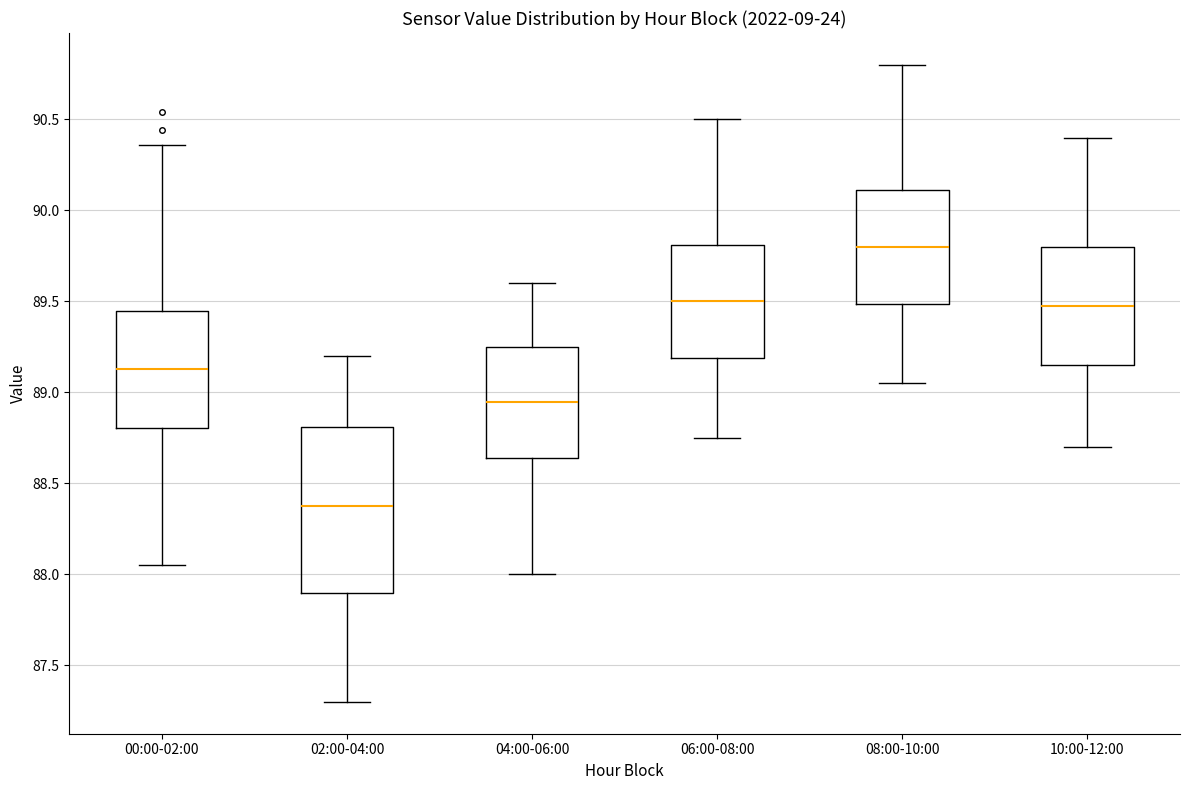

Which box has the lowest median line?

02:00-04:00